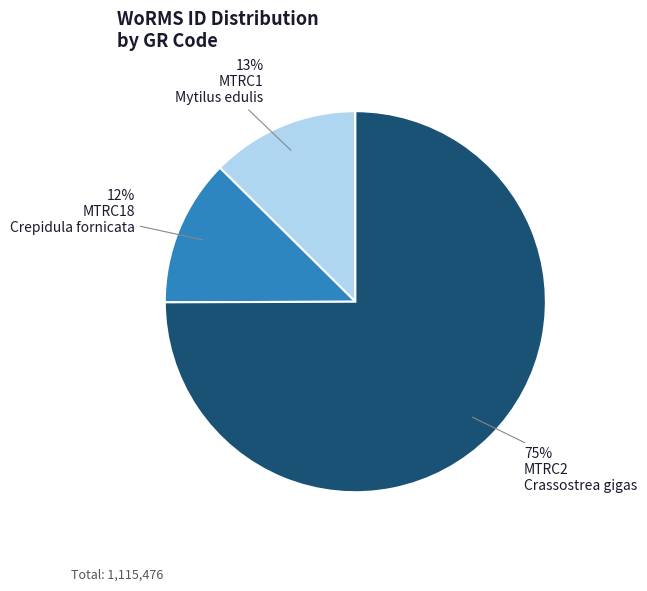

To the nearest percent, what is the average slice percentage?

33%